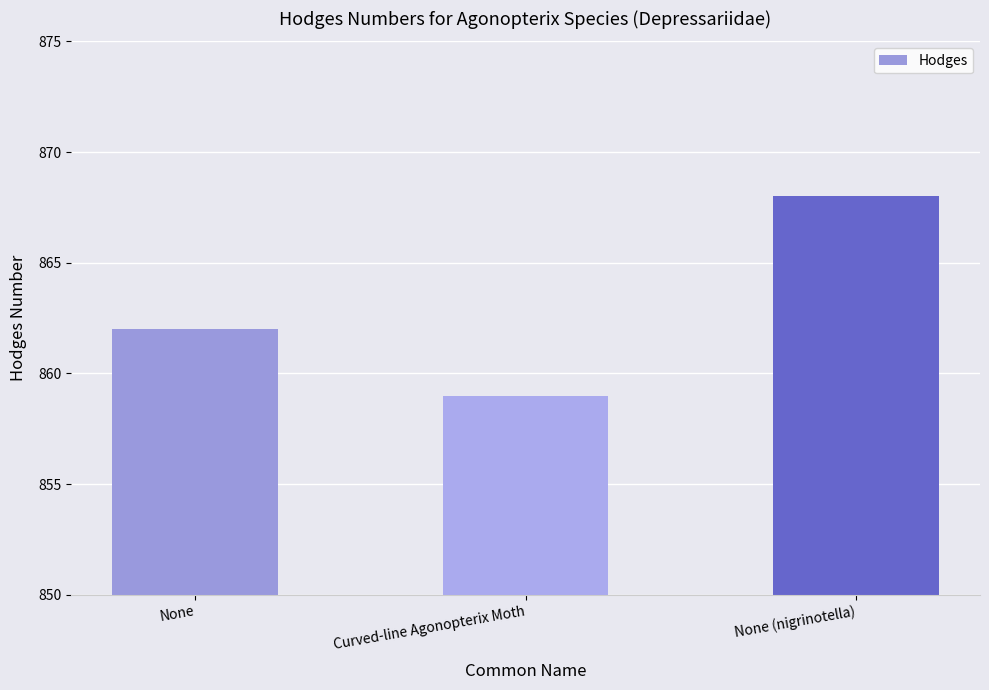

Reading left to right, transcribe all the data shown in this chart.

862	859	868